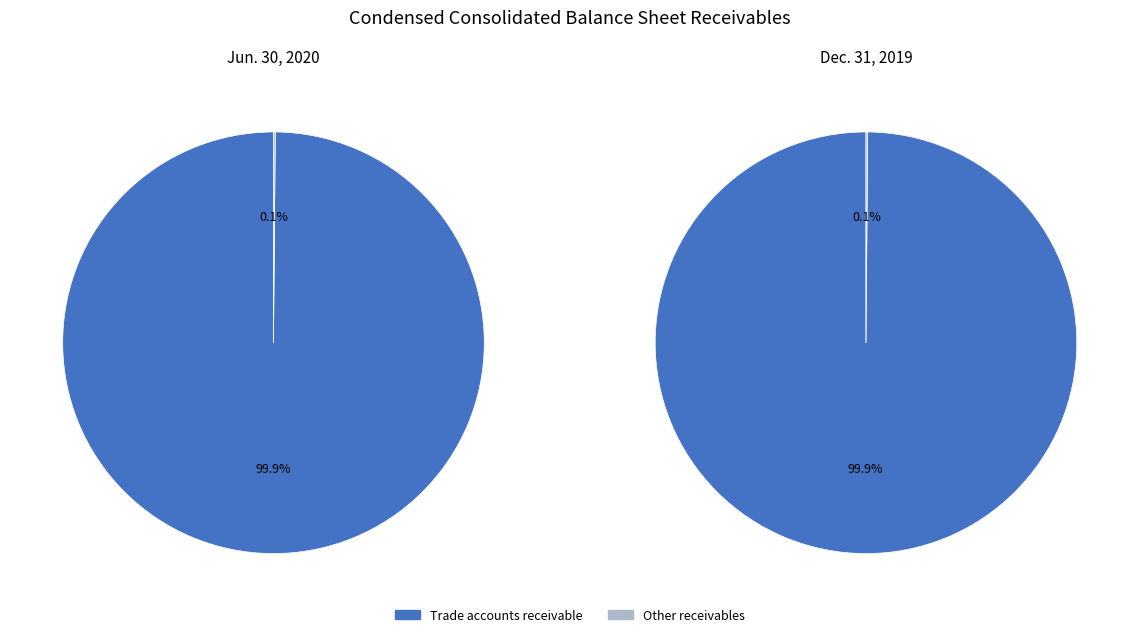

Count the number of slices in the pie.

2